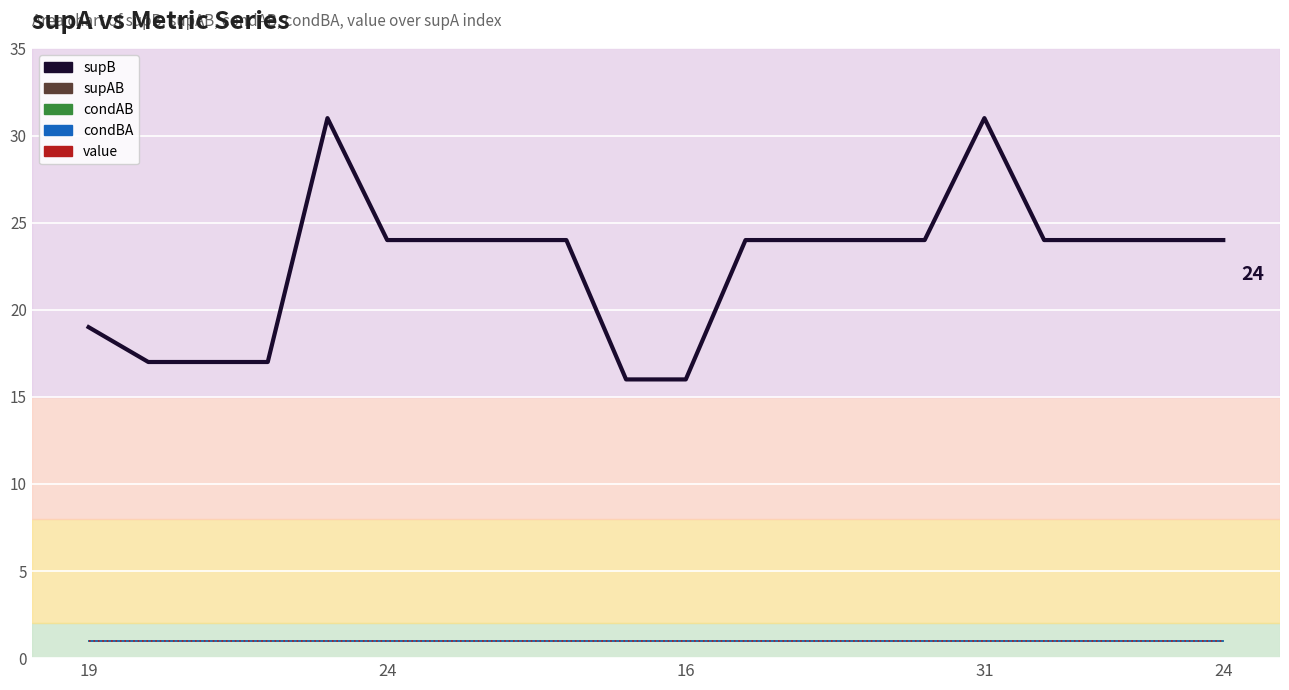

At which label is value closest to 1?

19